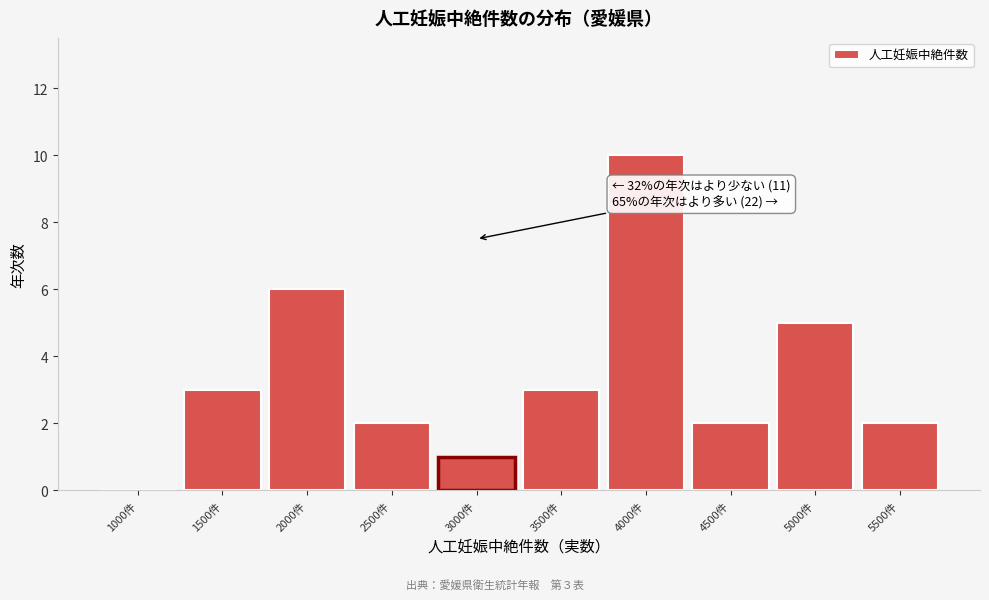

Reading right to left, transcribe all the data shown in this chart.

5500件=2	5000件=5	4500件=2	4000件=10	3500件=3	3000件=1	2500件=2	2000件=6	1500件=3	1000件=0